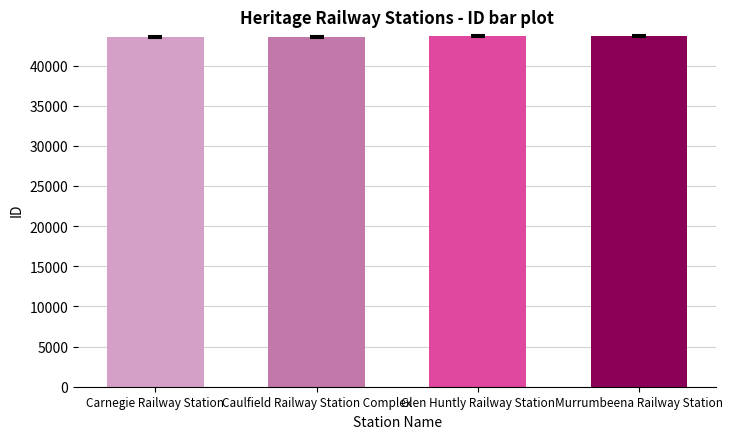

How many values are below 43641?

2